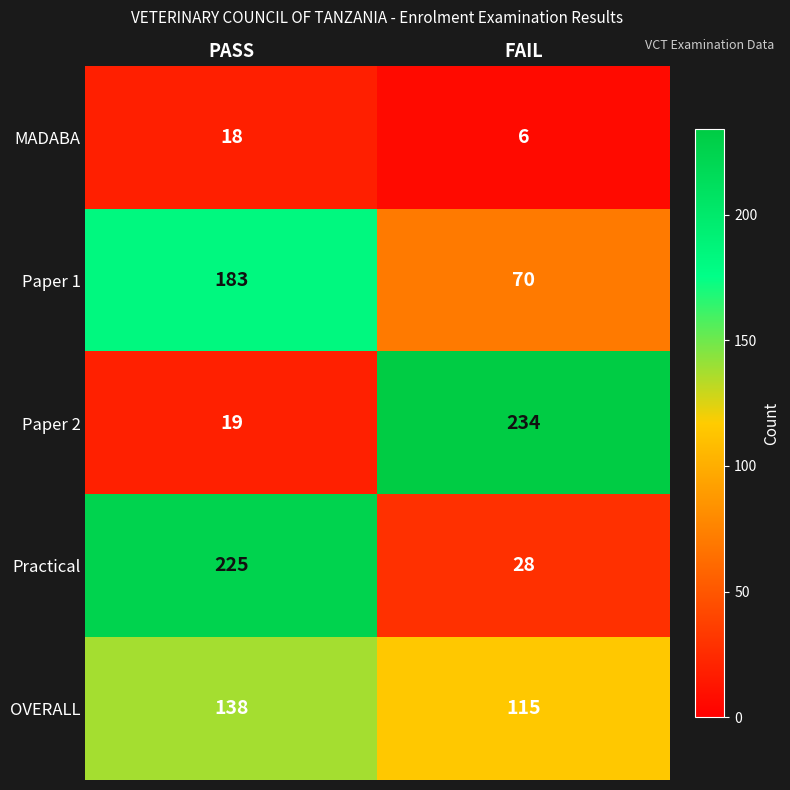

What is the difference between the maximum and minimum values in the OVERALL series?

23